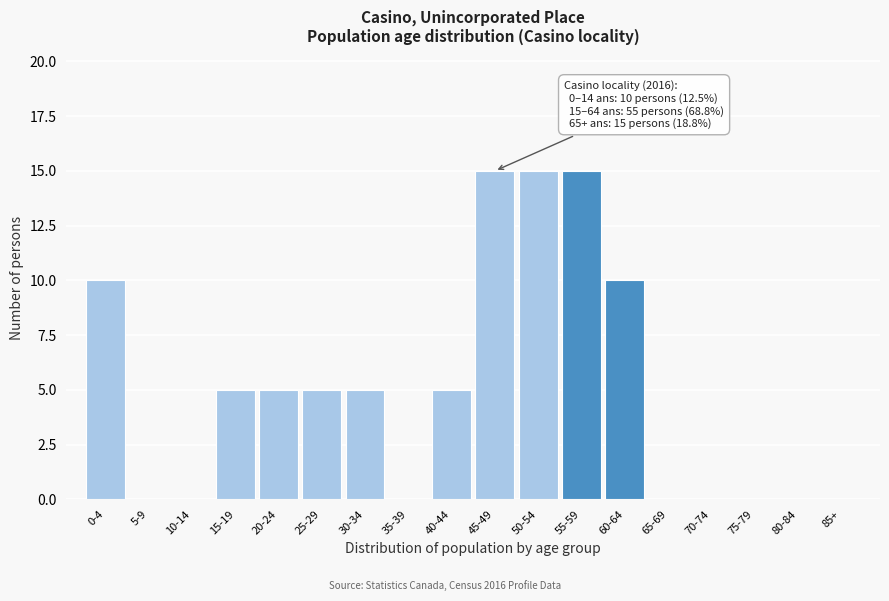

Reading right to left, extract all data points from this chart.

85+=0	80-84=0	75-79=0	70-74=0	65-69=0	60-64=10	55-59=15	50-54=15	45-49=15	40-44=5	35-39=0	30-34=5	25-29=5	20-24=5	15-19=5	10-14=0	5-9=0	0-4=10